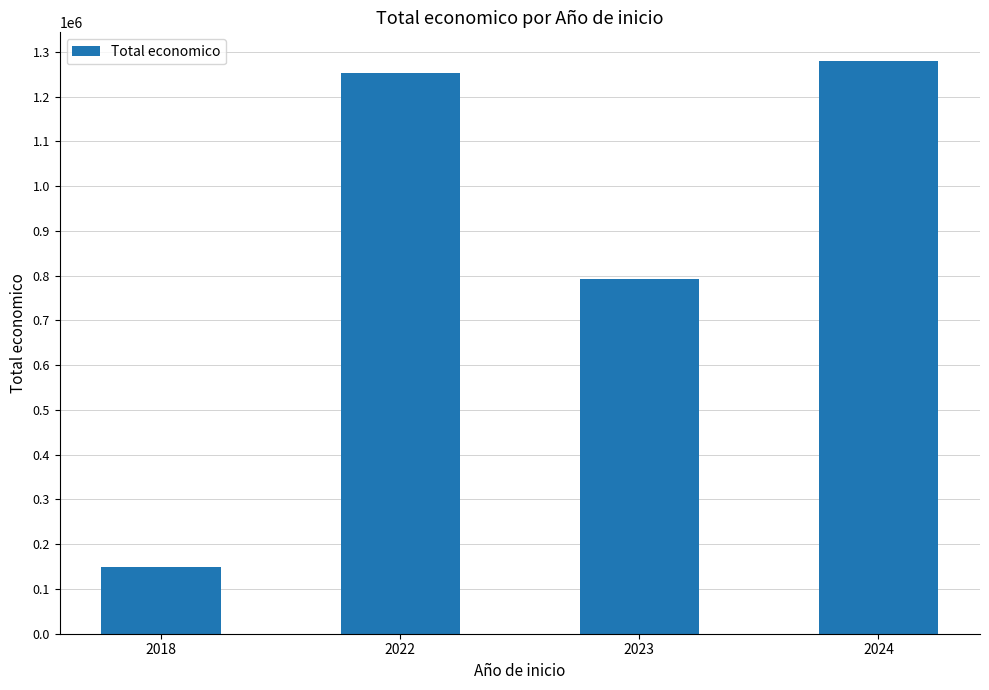

What is the sum of the values at 2023 and 2022?

2044215